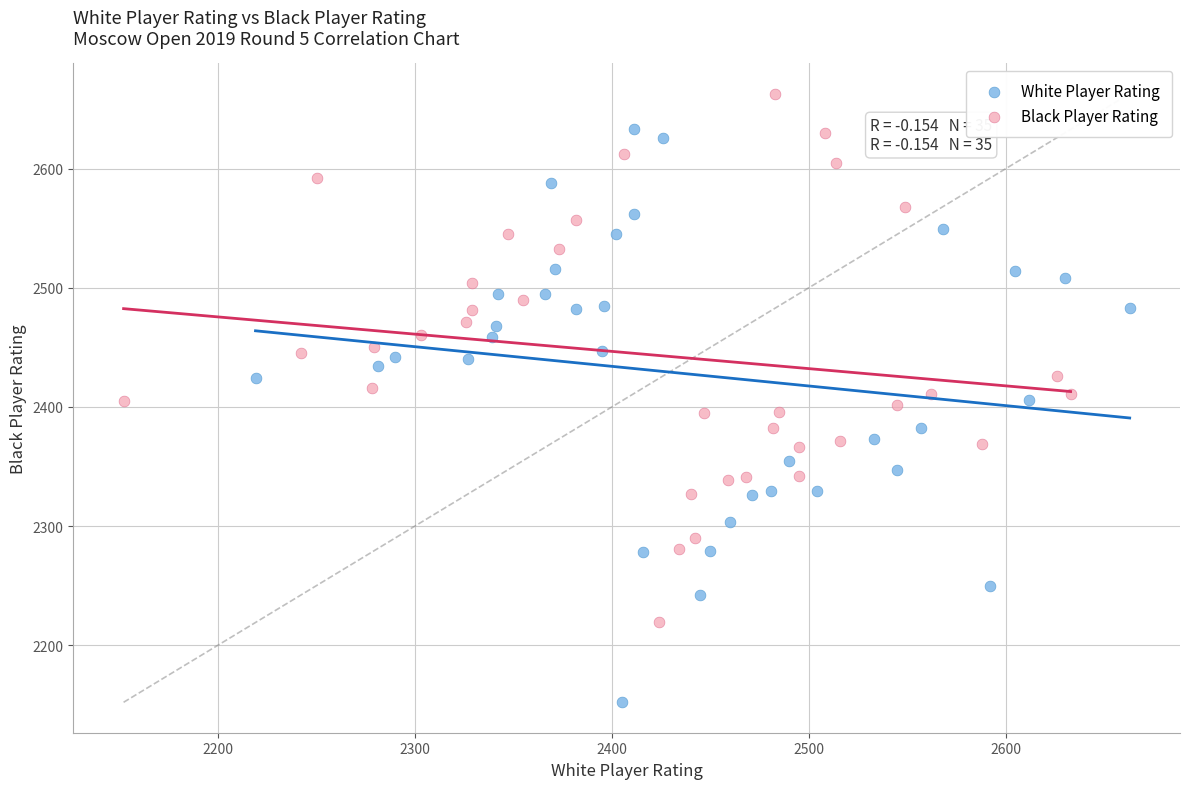

Which series reaches the minimum Y coordinate?

White Player Rating